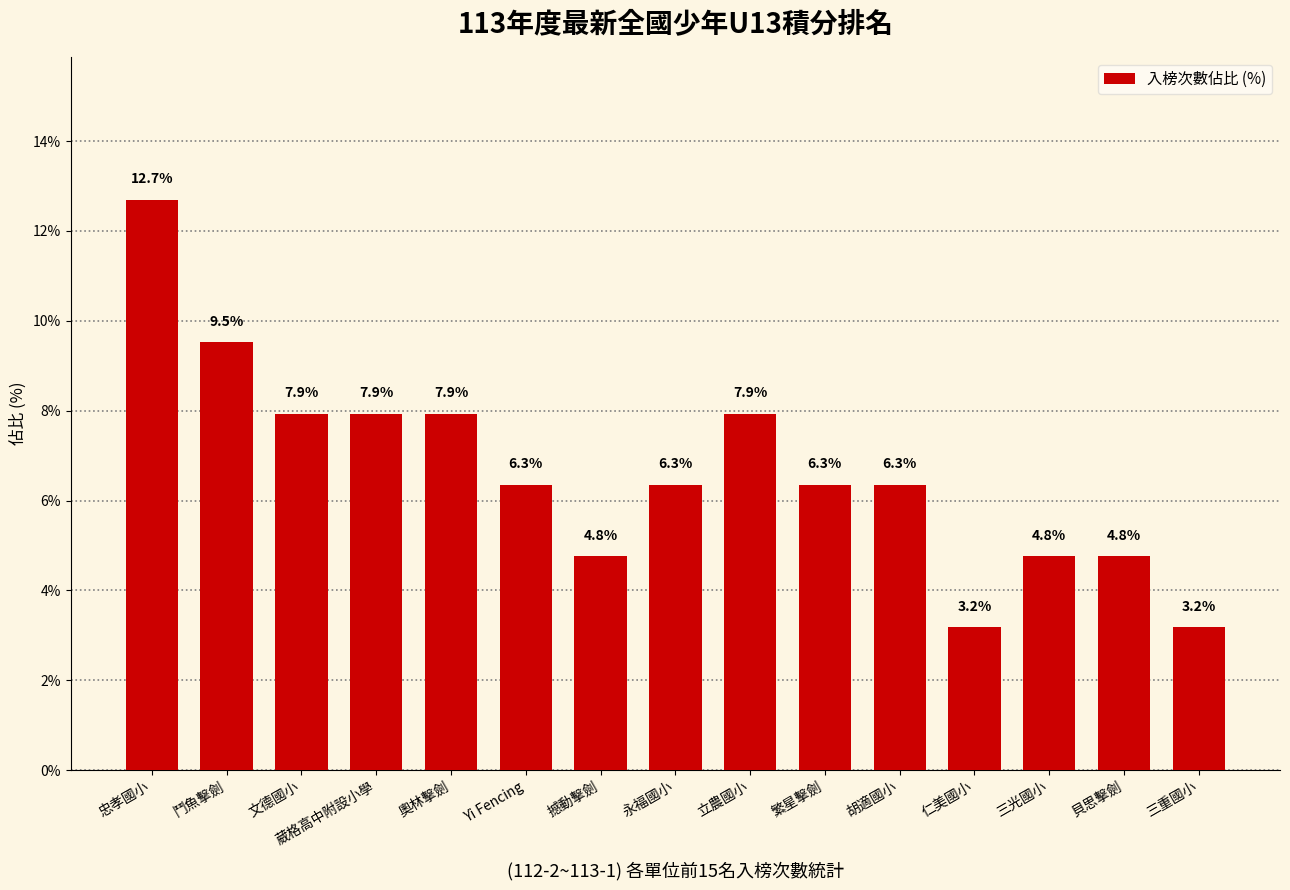

The chart shows a value of 11.7 at 文德國小. True or false?

False